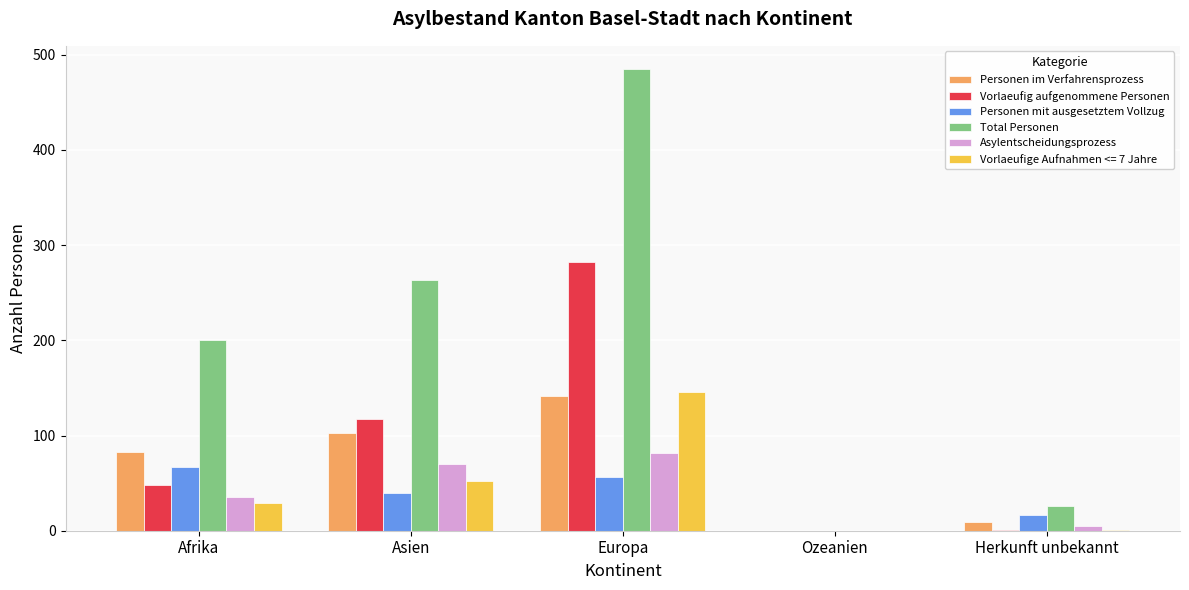

Is it true that Personen im Verfahrensprozess equals 153 at Asien?

False